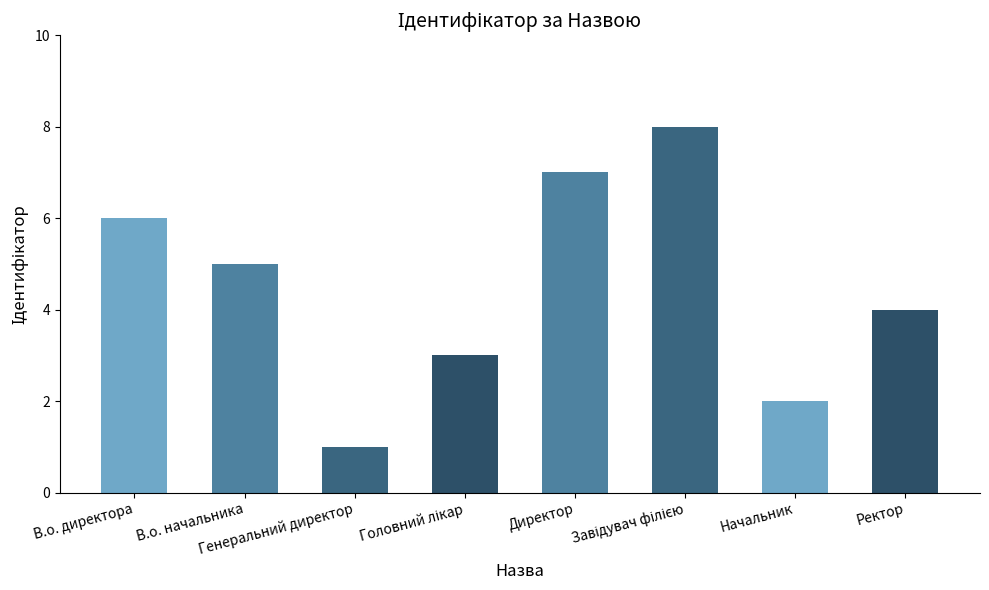

What is the maximum value shown in the chart?

8